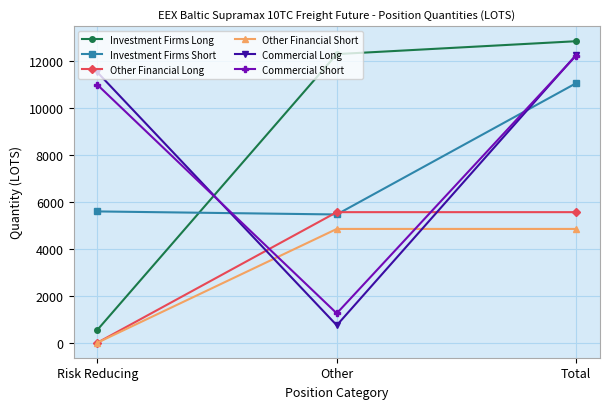

Is it true that Other Financial Short equals 8567.6 at Other?

False